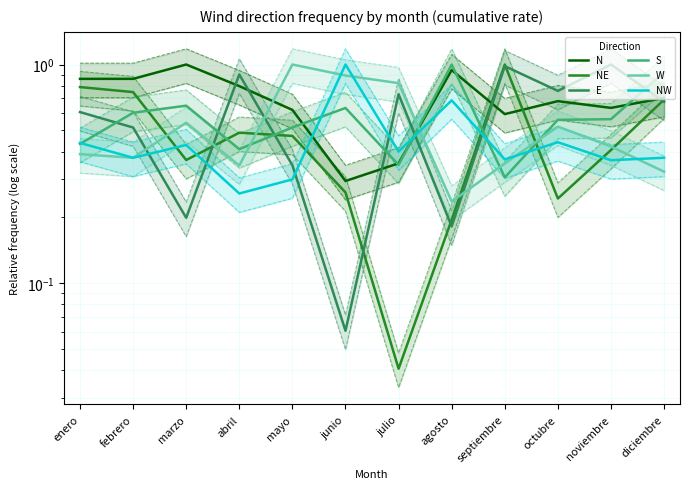

What is the total value across all series at febrero?

3.5